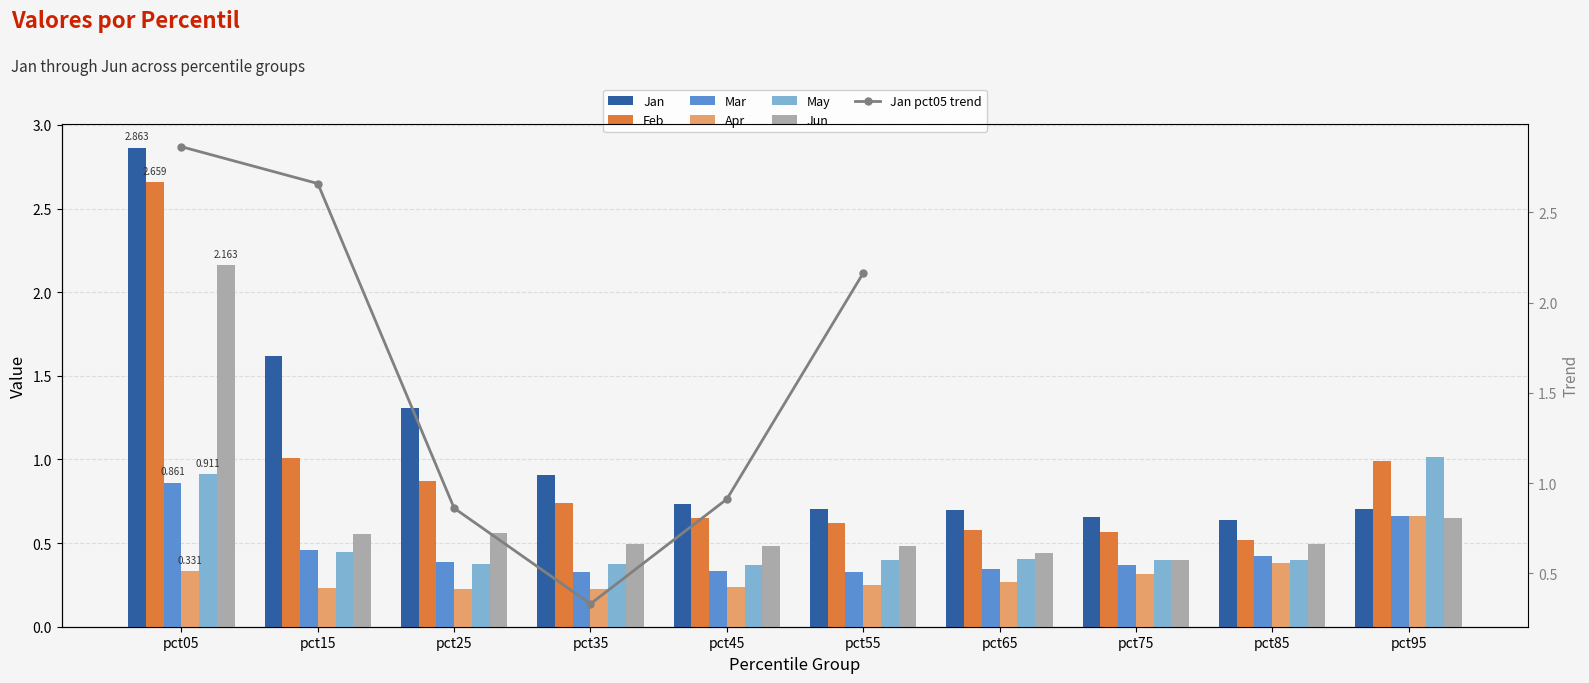

At which label is Apr closest to 0?

pct25